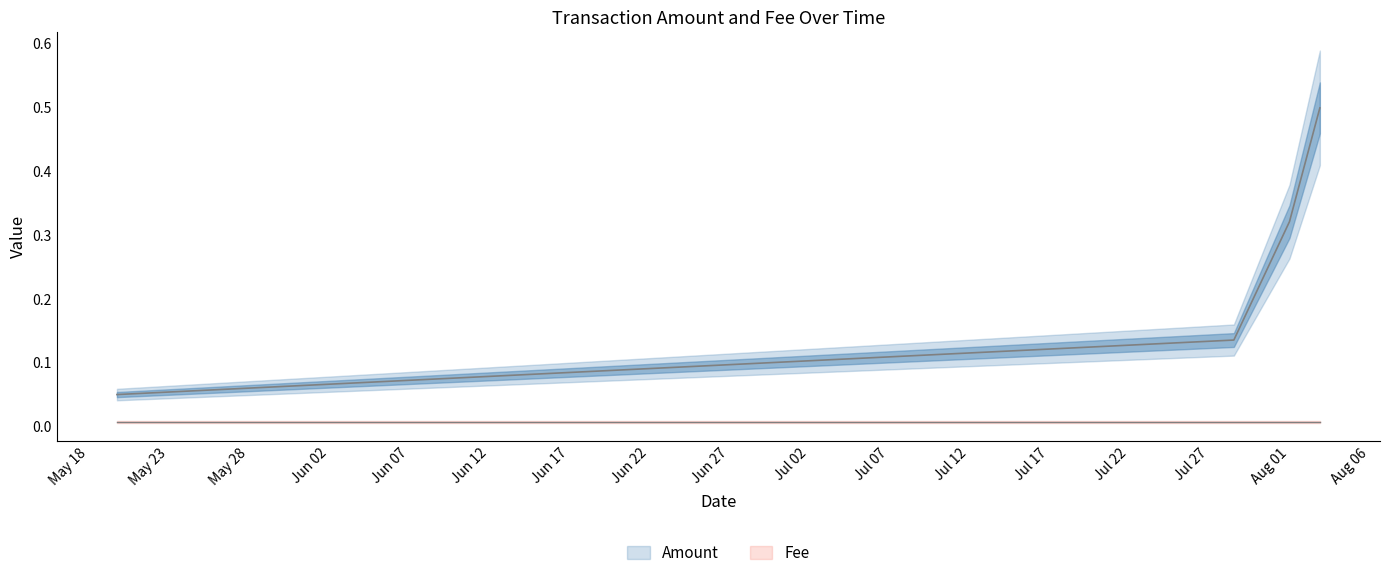

What is the label of the 3rd point from the right?

2019-07-28 12:56:36